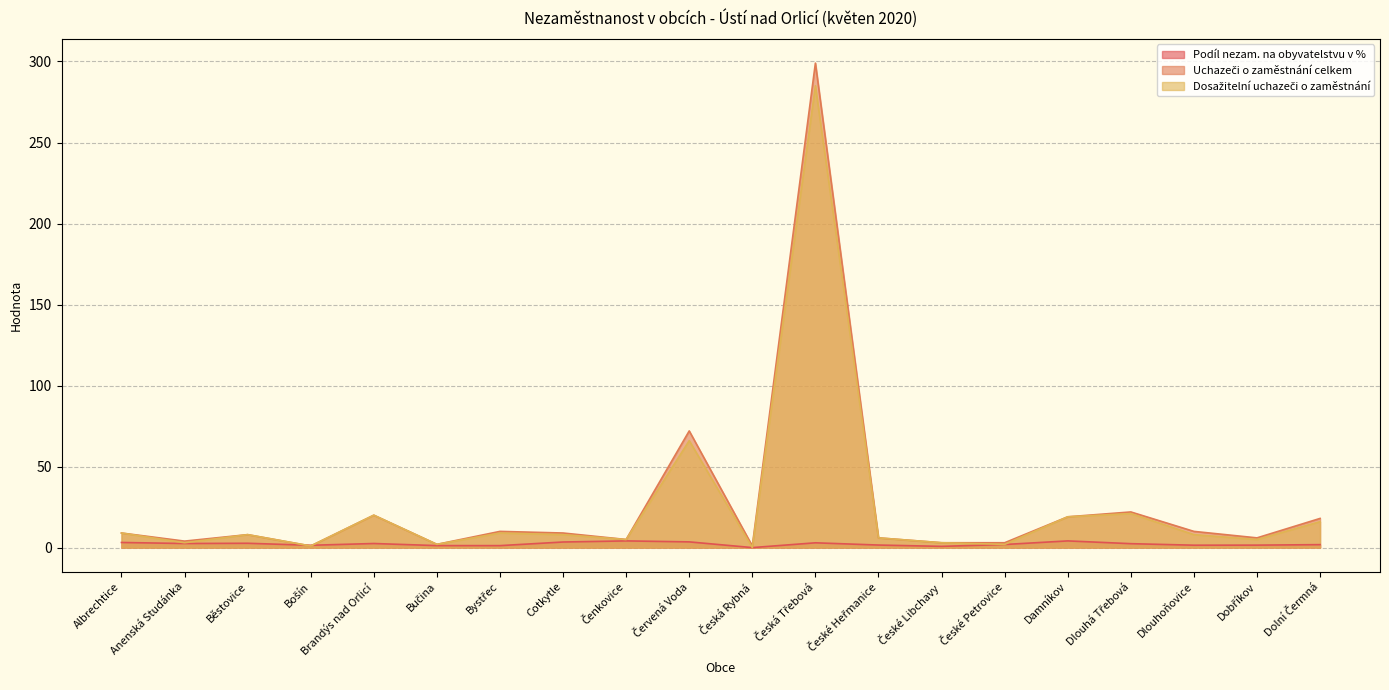

What is the sum of the Podíl nezam. na obyvatelstvu v % values at Dobříkov and Bystřec?

2.7